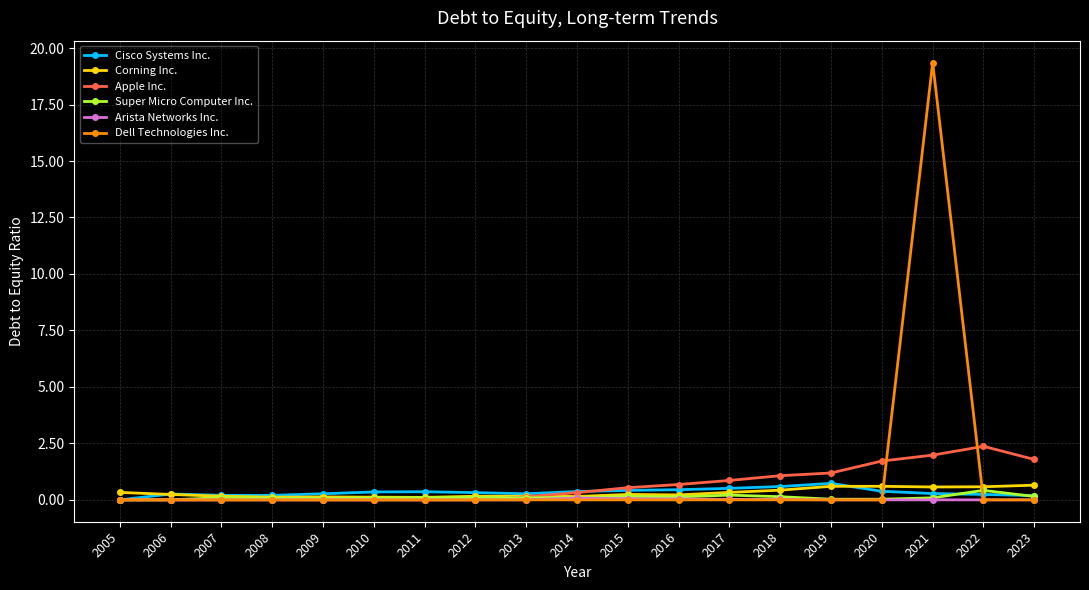

Count the number of categories in the chart.

19